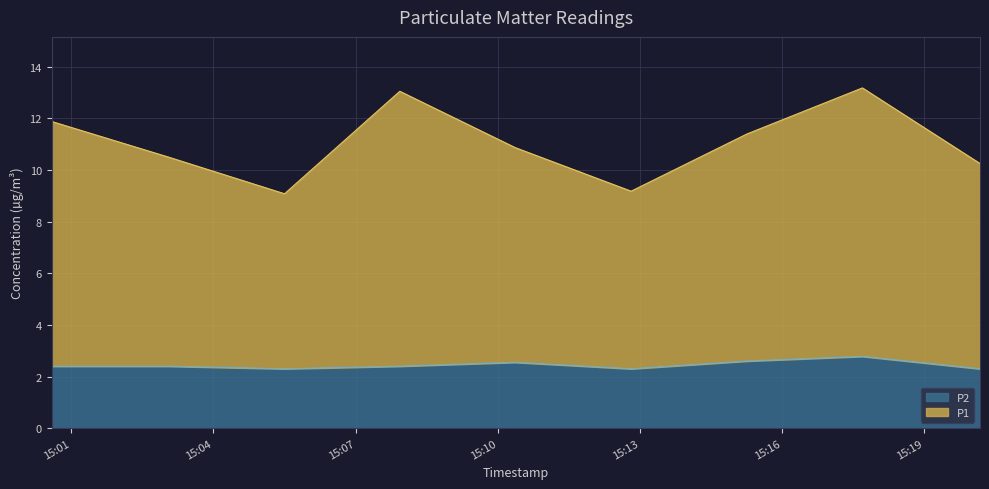

What is the difference between the highest and lowest values at 2023-06-14T15:07:56?

10.7